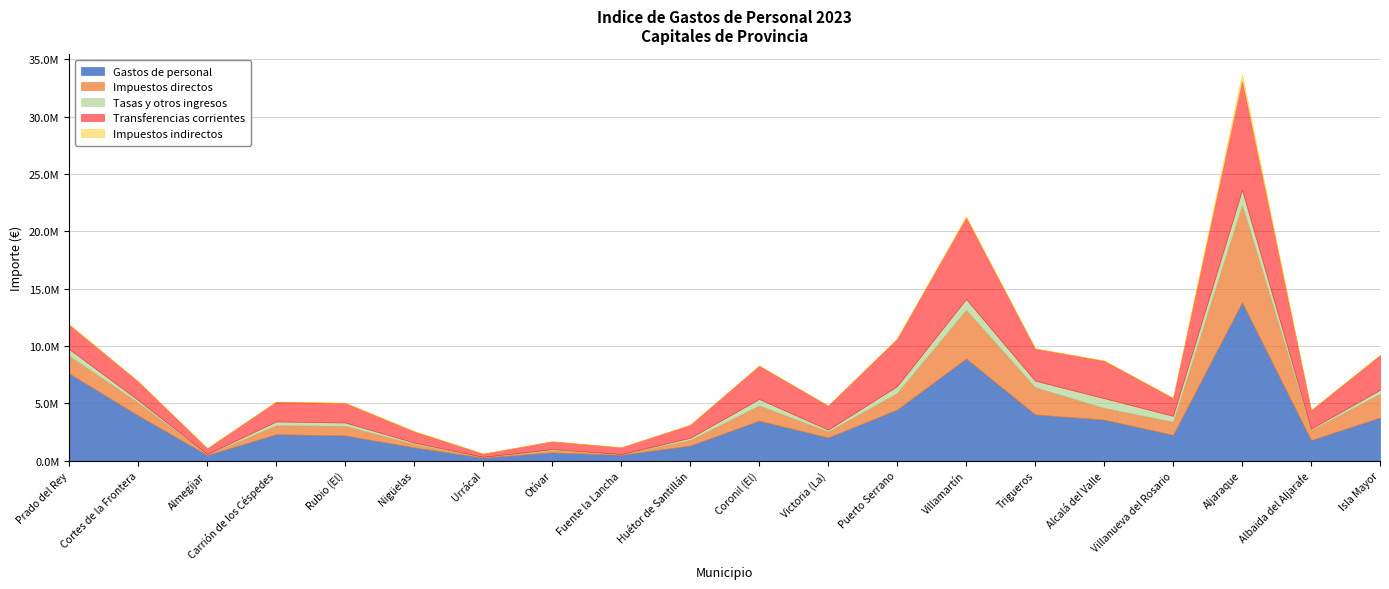

At which label is Impuestos indirectos closest to 316616?

Villamartín